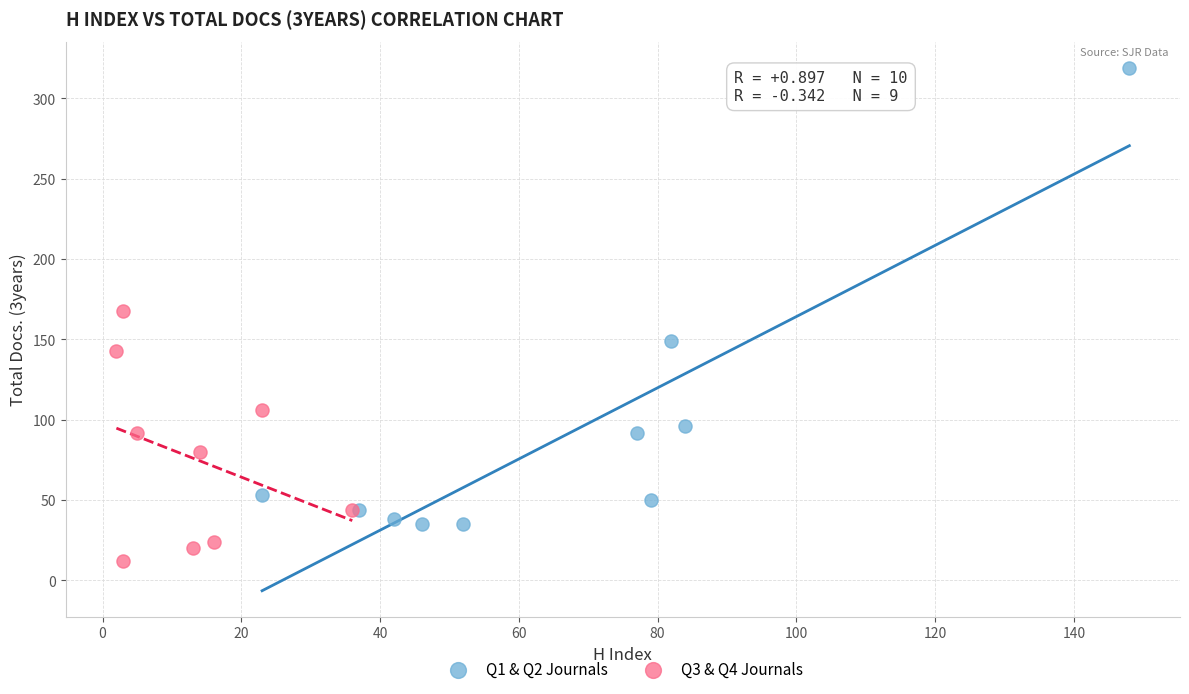

Which series has the widest spread of Y values?

Q1 & Q2 Journals